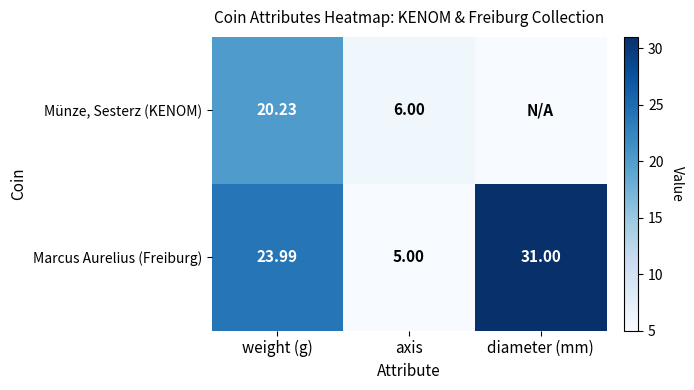

Rank the categories by Marcus Aurelius (Freiburg) value from lowest to highest.

axis, weight (g), diameter (mm)